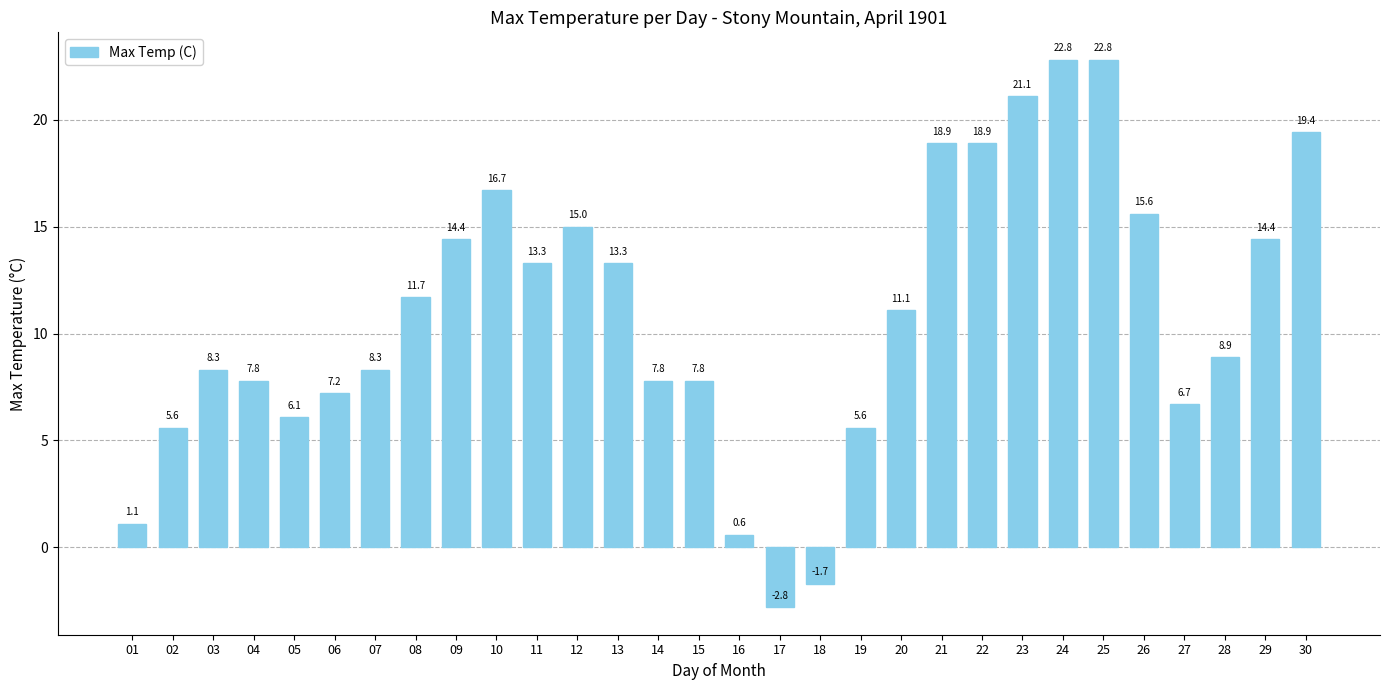

What is the change in value from 04 to 06?

-0.6